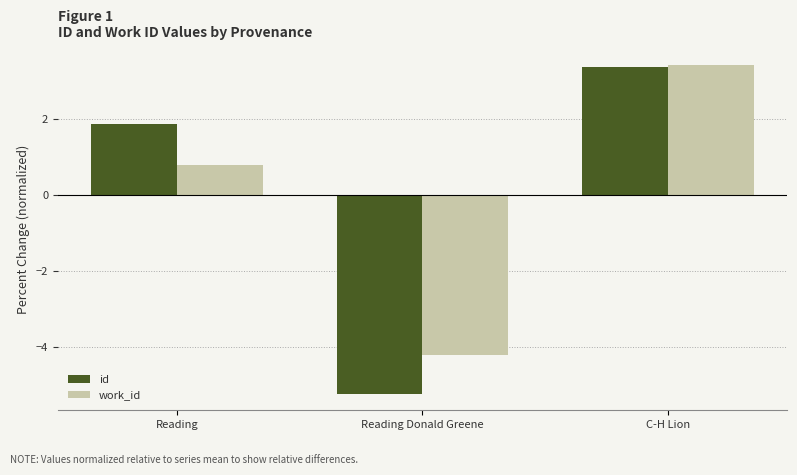

Which label corresponds to the smallest value in the chart?

Reading Donald Greene